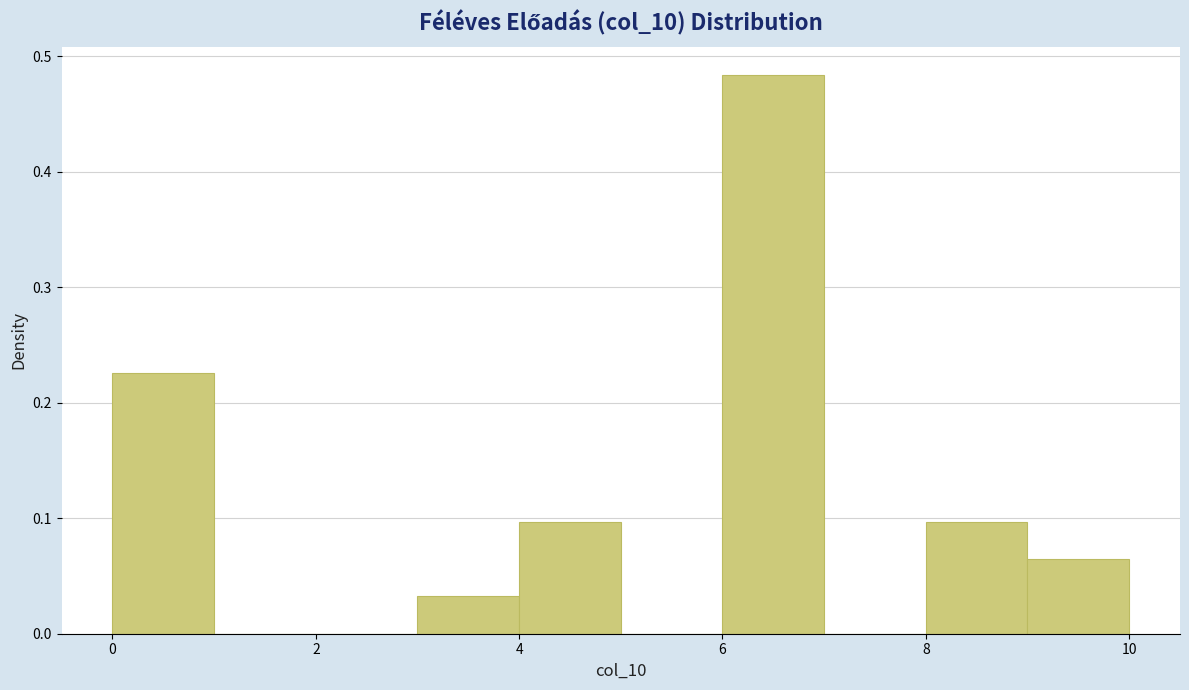

Reading left to right, list every bar in this chart as the range it spans on the x-axis followed by its height. The values are not printed on the chart, so give them approximately, as read against the axis.

0 to 1: 0.23
1 to 2: 0
2 to 3: 0
3 to 4: 0.03
4 to 5: 0.10
5 to 6: 0
6 to 7: 0.48
7 to 8: 0
8 to 9: 0.10
9 to 10: 0.06